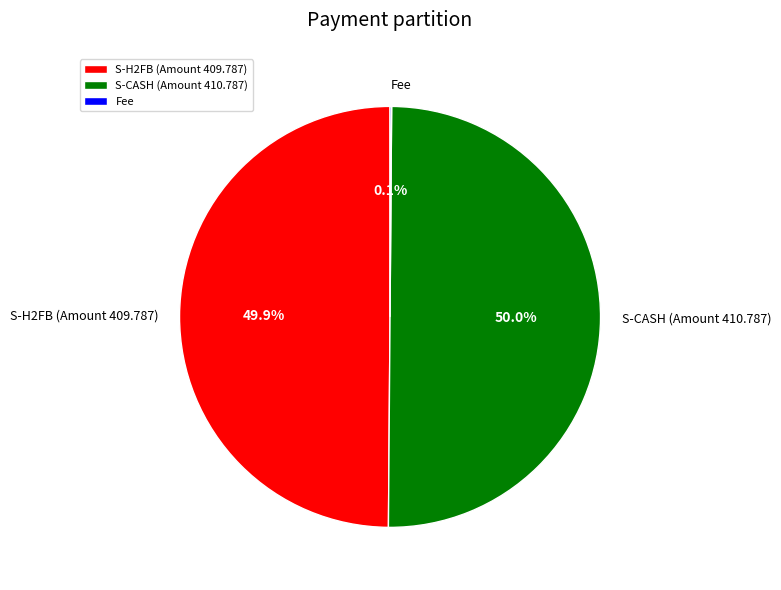

What portion of the pie excludes S-CASH (Amount 410.787)?

50.0%